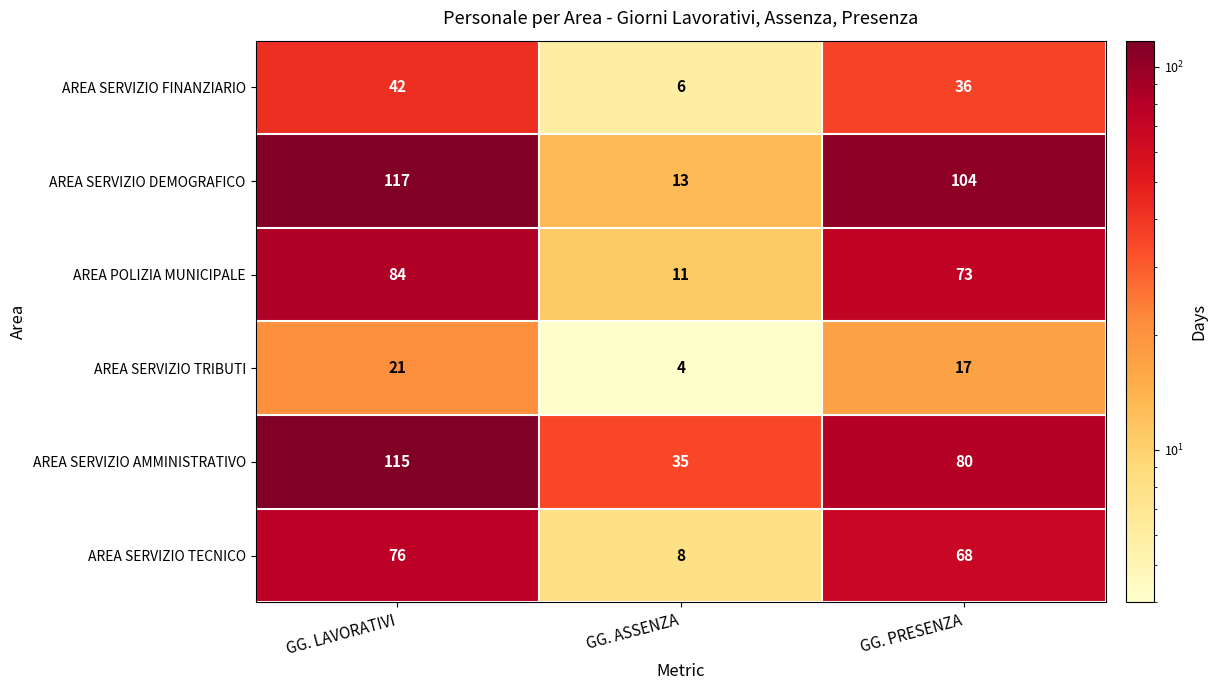

Which series has the widest spread of values?

AREA SERVIZIO DEMOGRAFICO